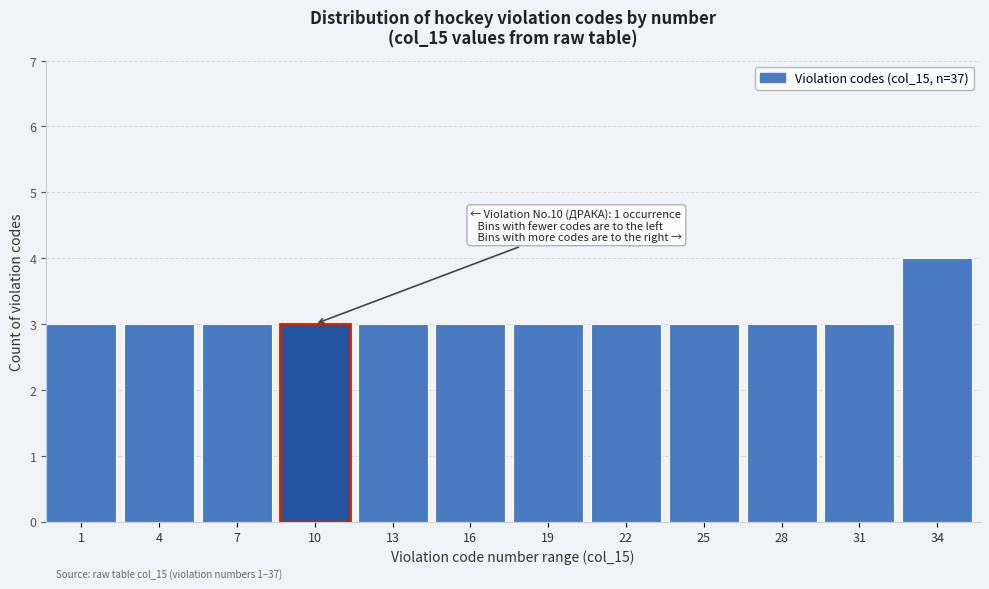

Reading left to right, list all the values displayed in this chart.

1=3	4=3	7=3	10=3	13=3	16=3	19=3	22=3	25=3	28=3	31=3	34=4